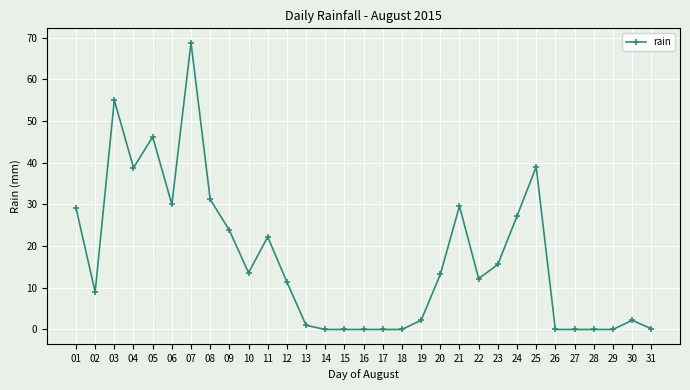

Where is the data nearest to the value 34?

08